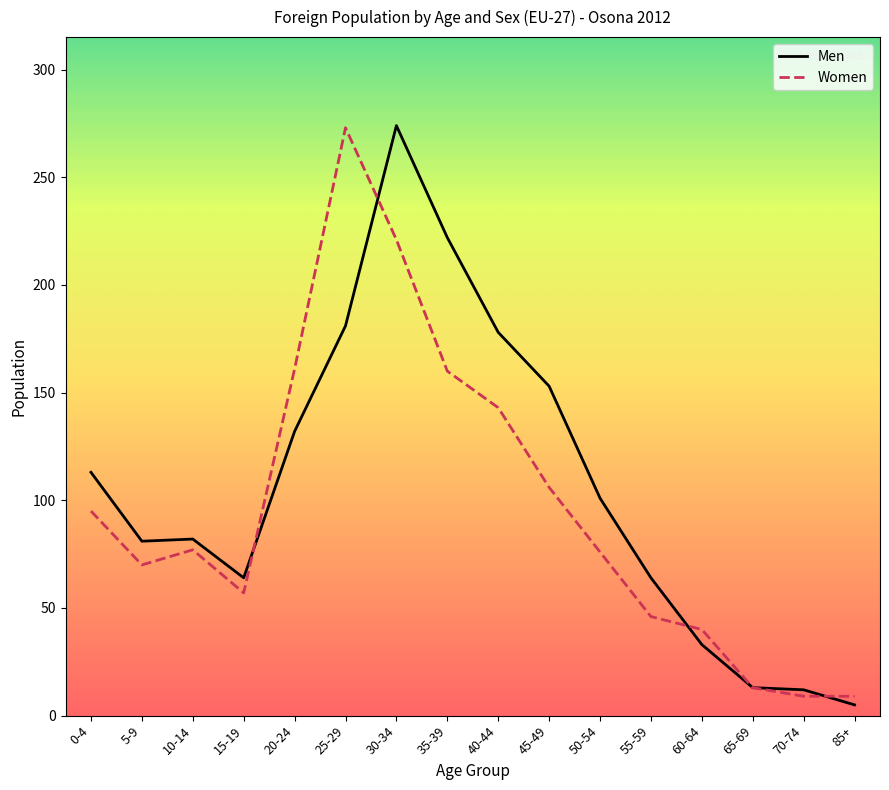

At which label does Men reach its peak?

30-34